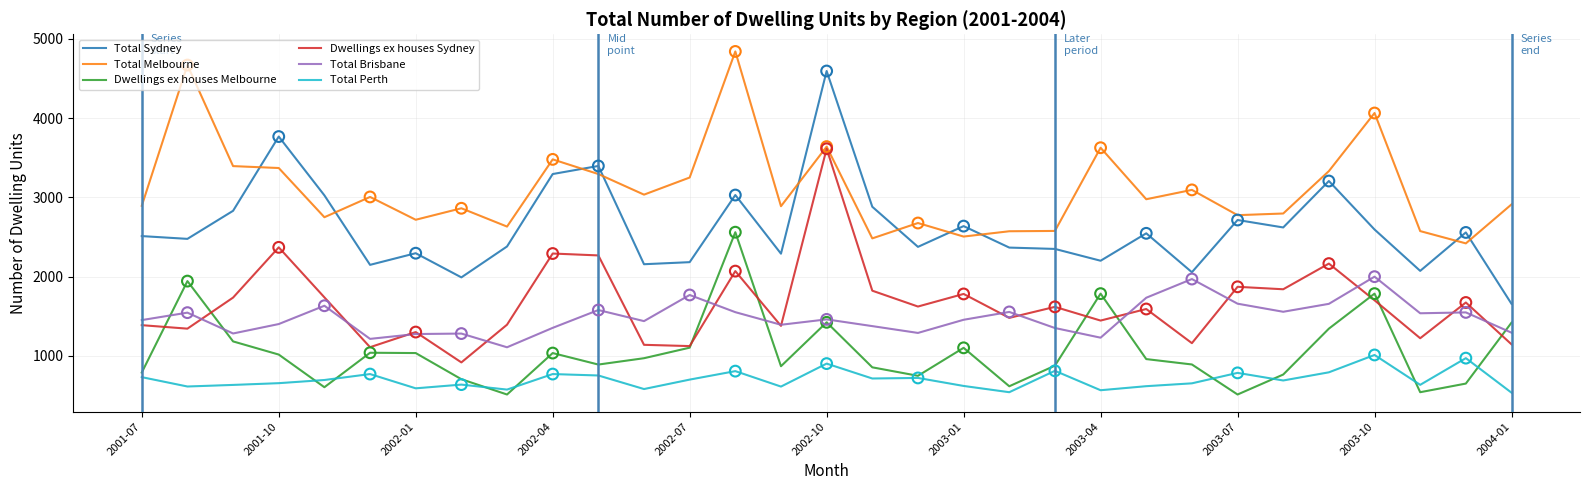

What is the greatest value displayed?

4843